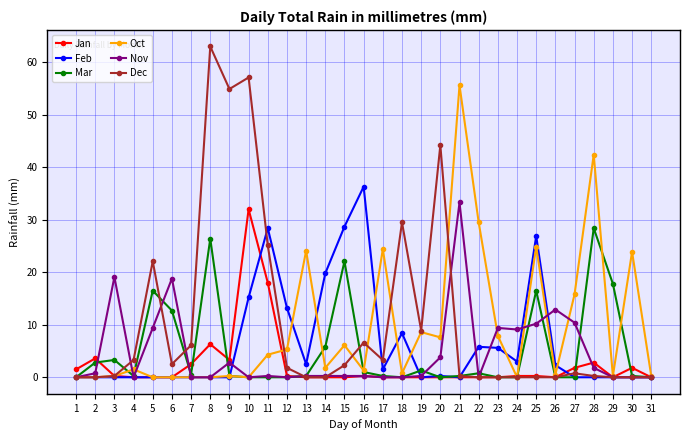

How many lines are shown in the chart?

6